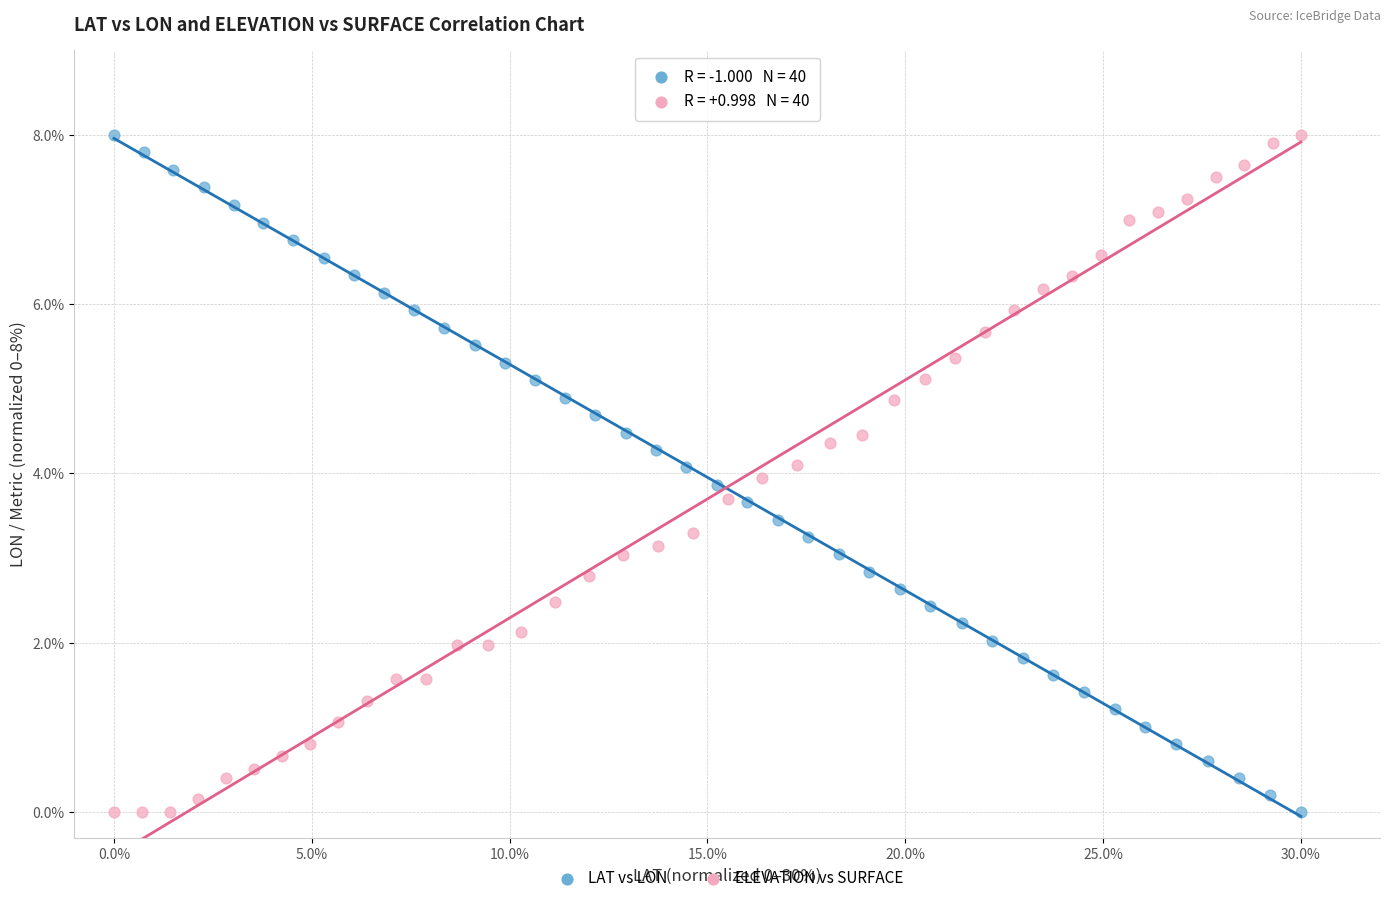

What are all the series names shown in the legend?

LAT vs LON, ELEVATION vs SURFACE